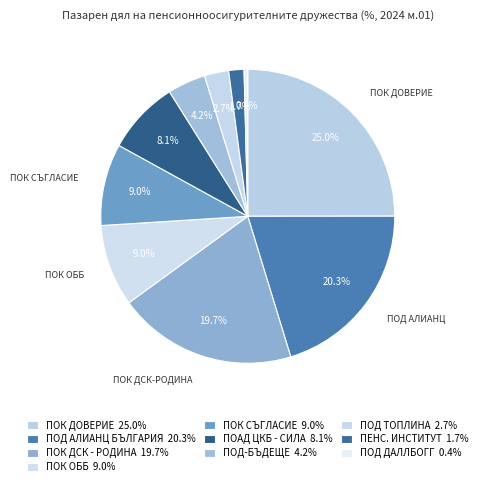

Rank the categories by value from lowest to highest.

ПОД ДАЛЛБОГГ ЖИВОТ И ЗДРАВЕ ЕАД, ПЕНСИОННООСИГУРИТЕЛЕН ИНСТИТУТ АД, ПОД ТОПЛИНА АД, ПОД-БЪДЕЩЕ АД, ПОАД ЦКБ - СИЛА АД, ПОК СЪГЛАСИЕ АД, ПОК ОББ ЕАД, ПОК ДСК - РОДИНА АД, ПОД АЛИАНЦ БЪЛГАРИЯ АД, ПОК ДОВЕРИЕ АД